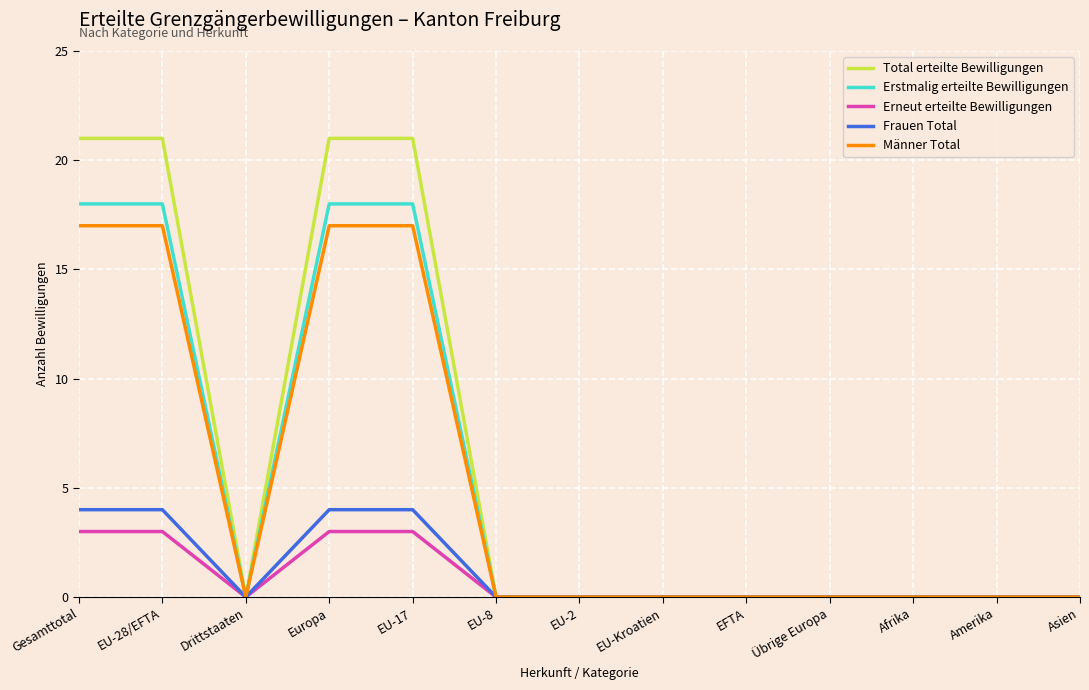

Is the value of Frauen Total at EU-Kroatien greater than the value of Männer Total at EU-28/EFTA?

No